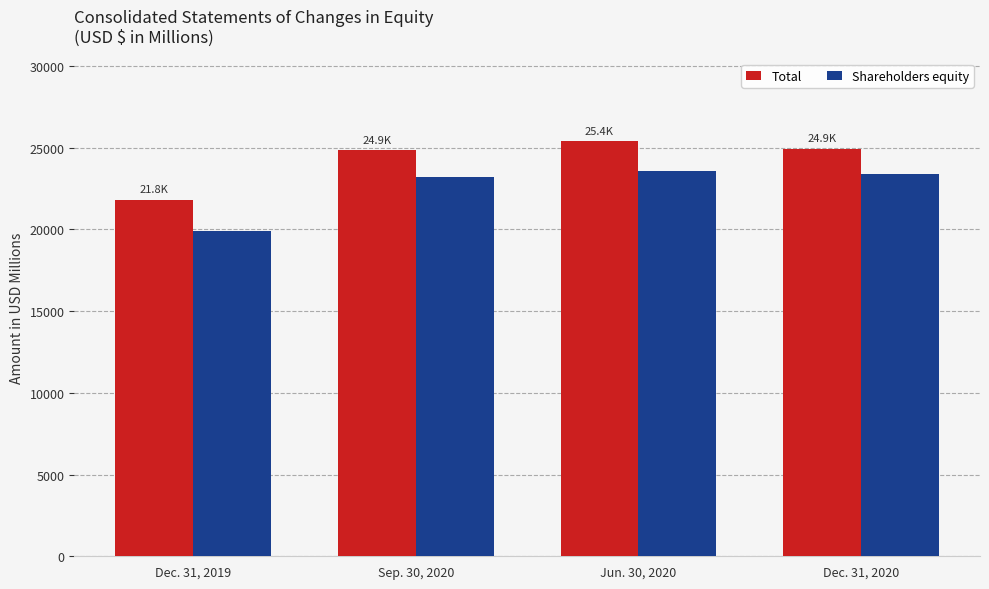

What is the difference between the maximum and minimum values in the Shareholders equity series?

3677